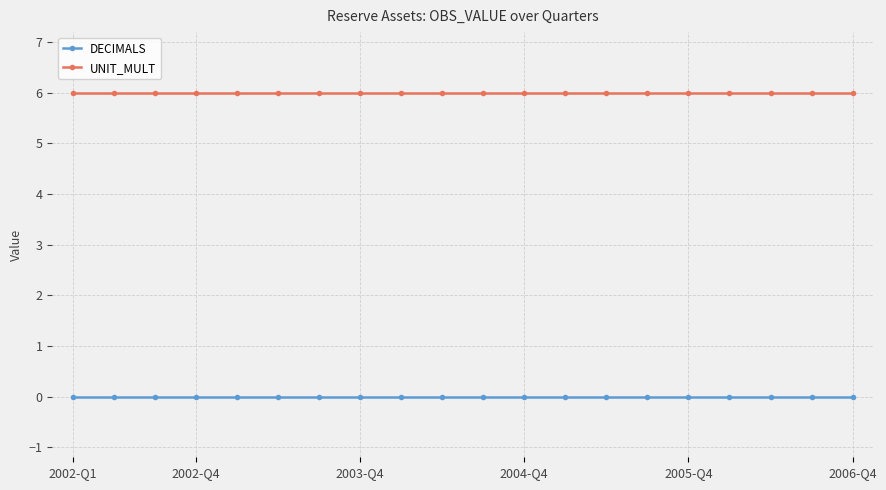

True or false: UNIT_MULT and DECIMALS cross at least once.

False